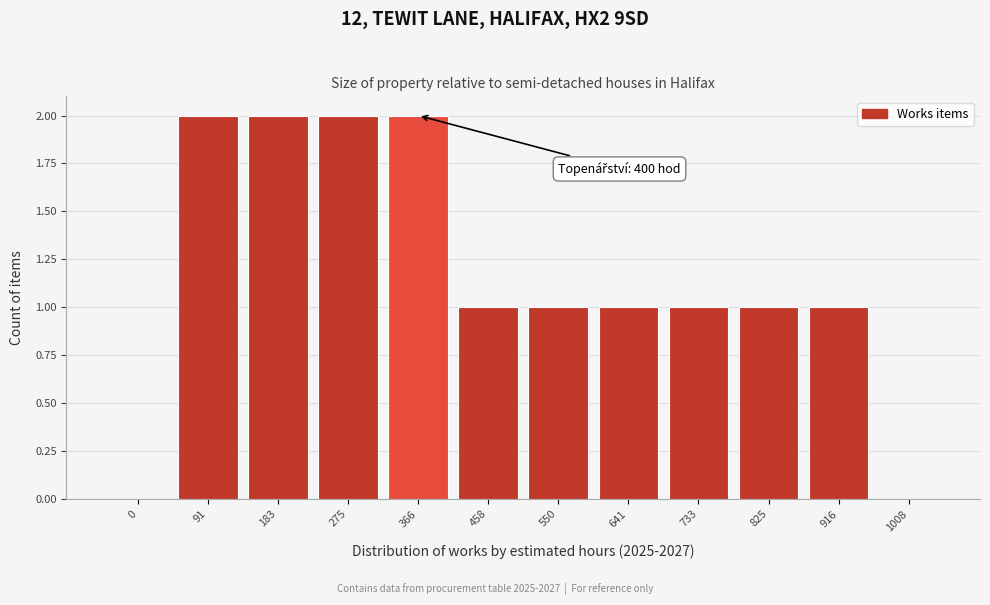

Reading right to left, transcribe all the data shown in this chart.

1008=0	916=1	825=1	733=1	641=1	550=1	458=1	366=2	275=2	183=2	91=2	0=0